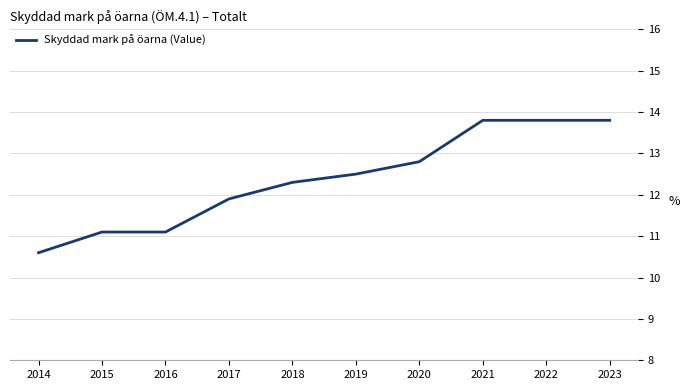

What is the sum of all values?

123.7